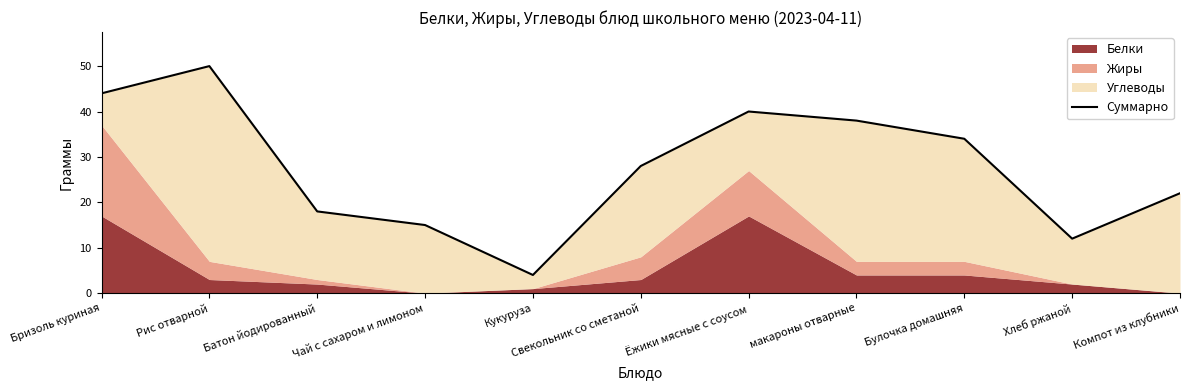

What is the approximate value at Бризоль куриная?

44